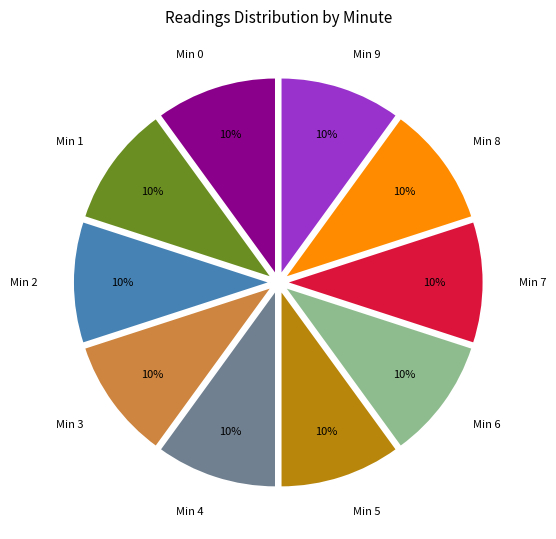

To the nearest percent, what is the average slice percentage?

10%